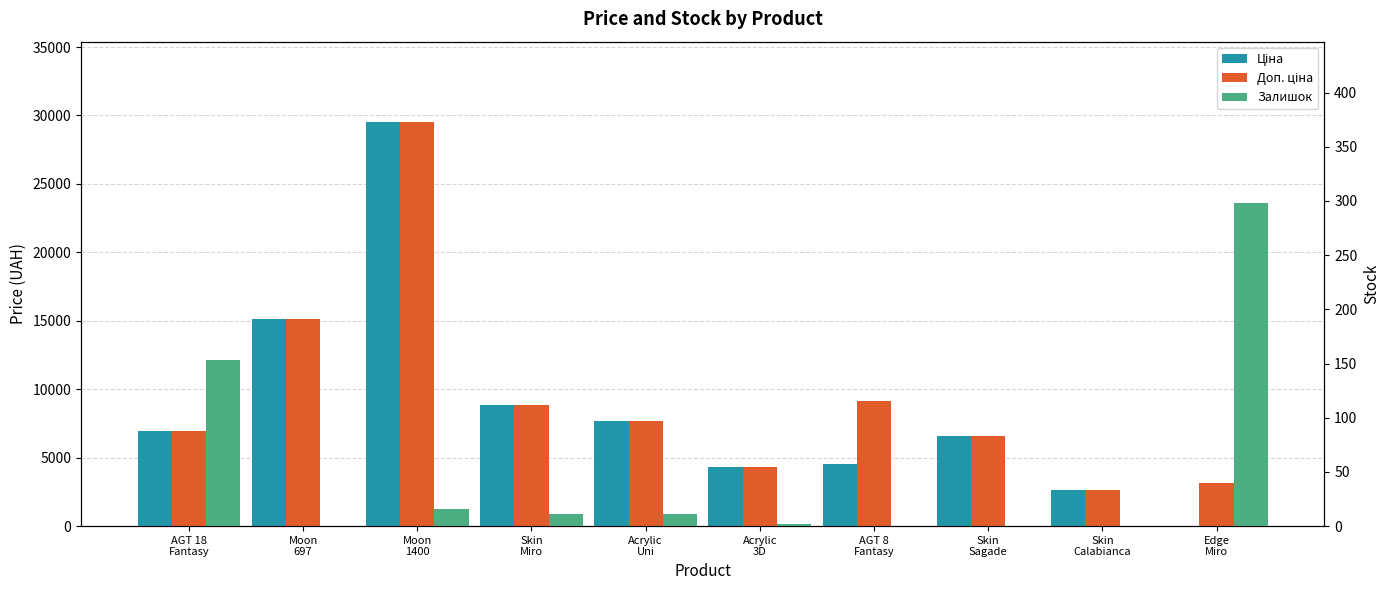

Reading left to right, transcribe all the data shown in this chart.

Ціна: 6925.7	15120.0	29491.5	8856.7	7693.1	4295.4	4561.9	6568.8	2627.5	31.5
Доп. ціна: 6925.7	15120.0	29491.5	8856.7	7693.1	4295.0	9123.7	6568.8	2628.0	3151.0
Залишок: 153.0	0.0	16.0	11.0	11.0	2.0	0.0	0.0	0.0	298.0